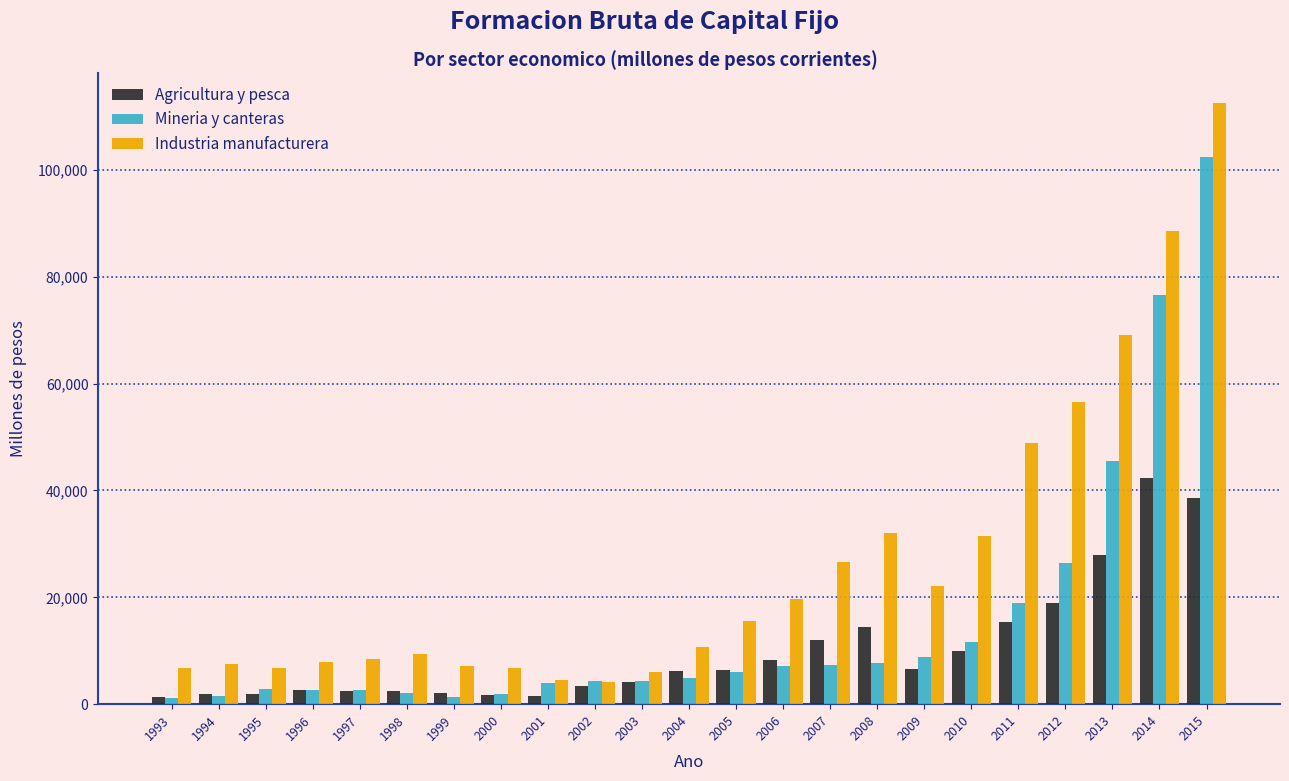

What is the difference between the maximum and minimum values in the Industria manufacturera series?

108307.9